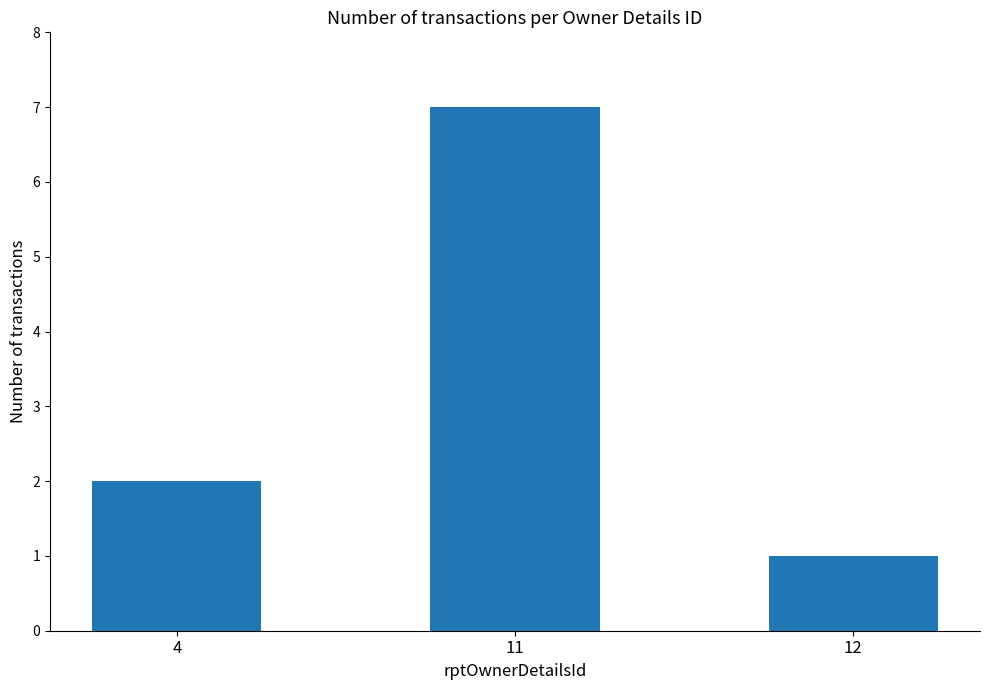

How many values are between 1 and 7?

3